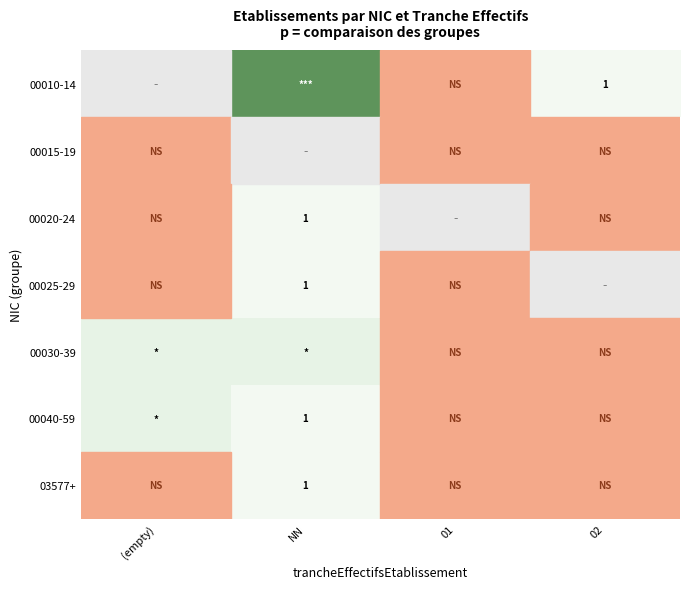

The value of 00010-14 at 02 is 0. True or false?

False